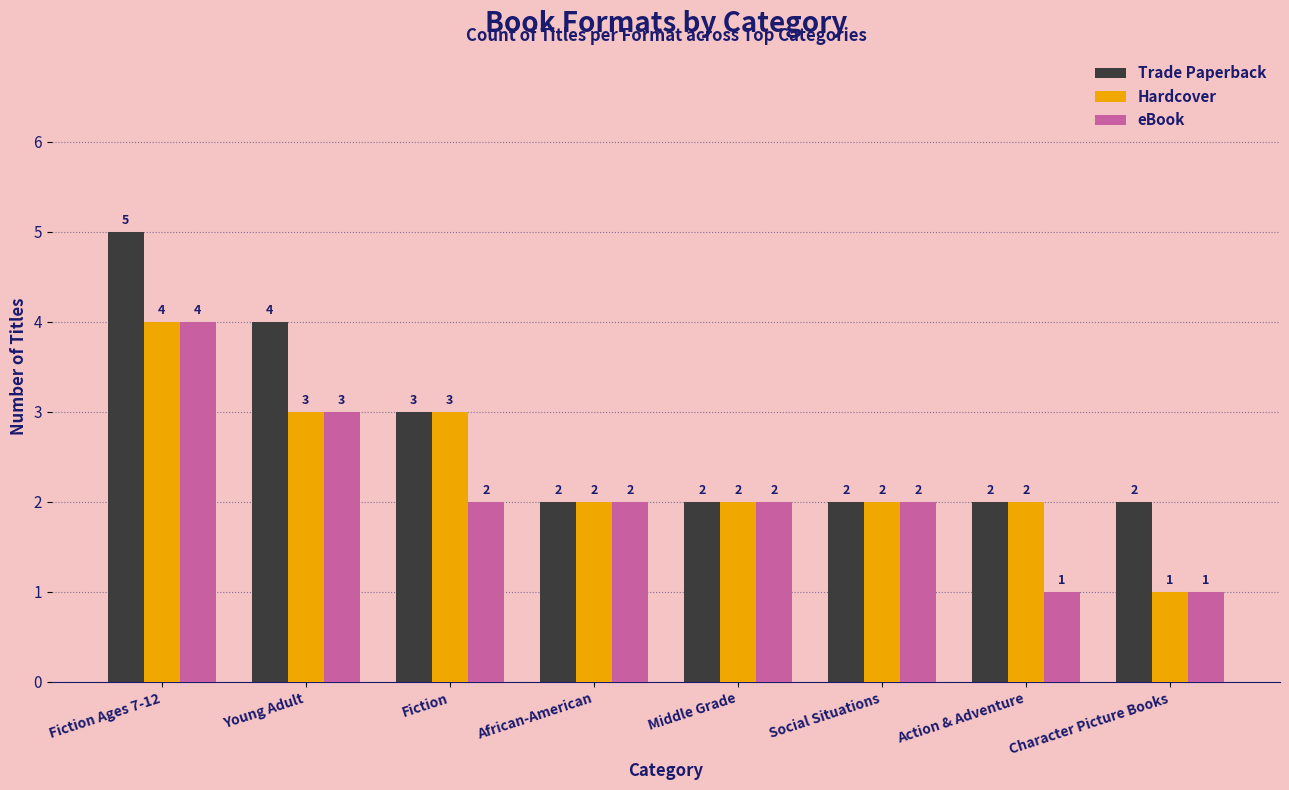

What is the label of the 6th bar from the left?

Social Situations